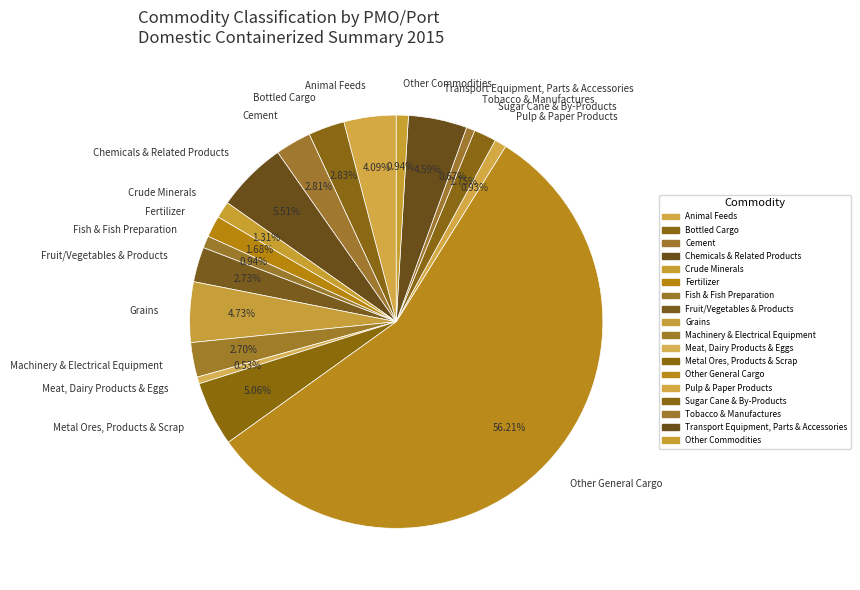

Between Other General Cargo and Animal Feeds, which is larger?

Other General Cargo